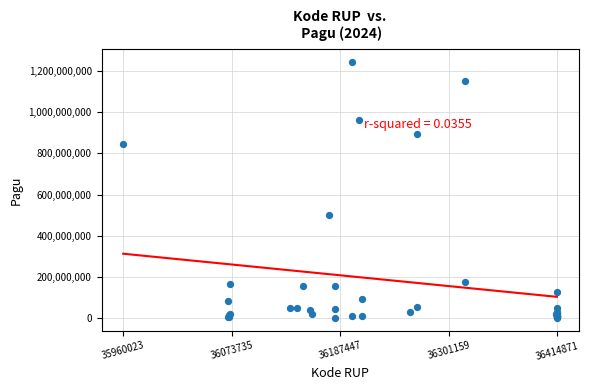

What Y value in the scatter plot is closest to 622840000?

499932000